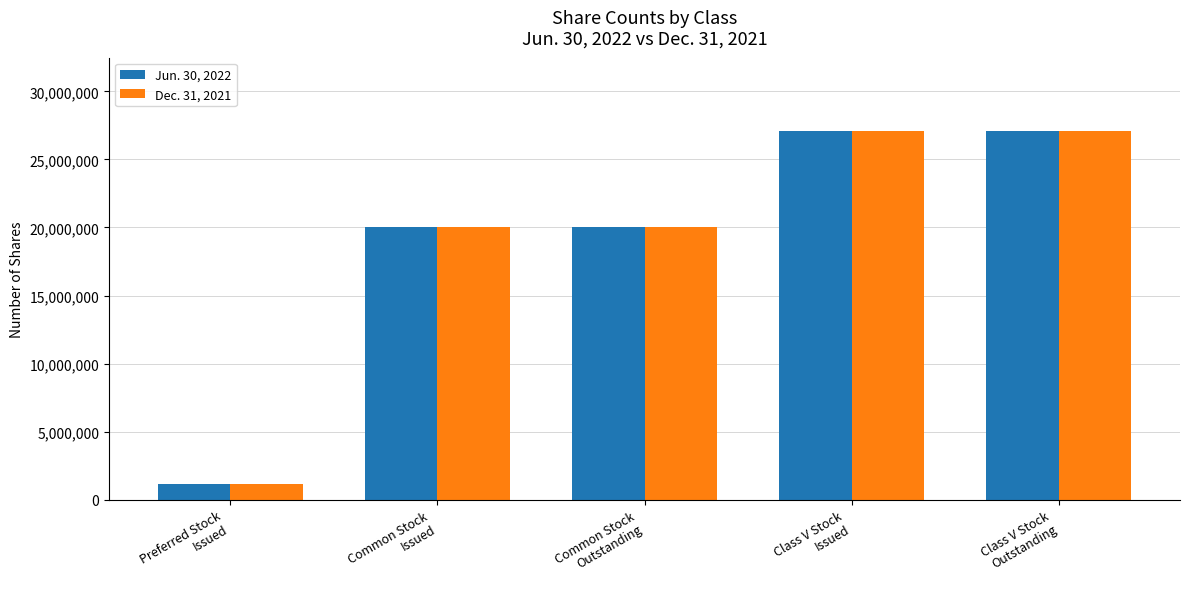

How many values in the Dec. 31, 2021 series are below 20016067?

1